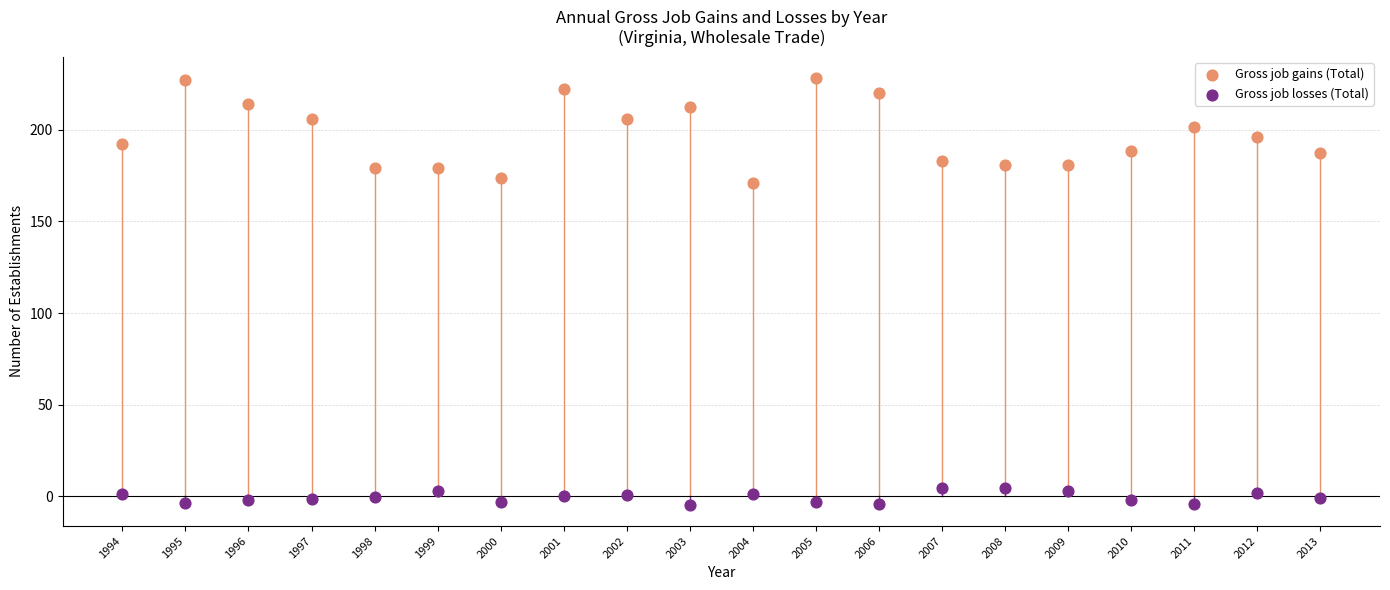

Which series reaches the maximum Y coordinate?

Gross job gains (Total)